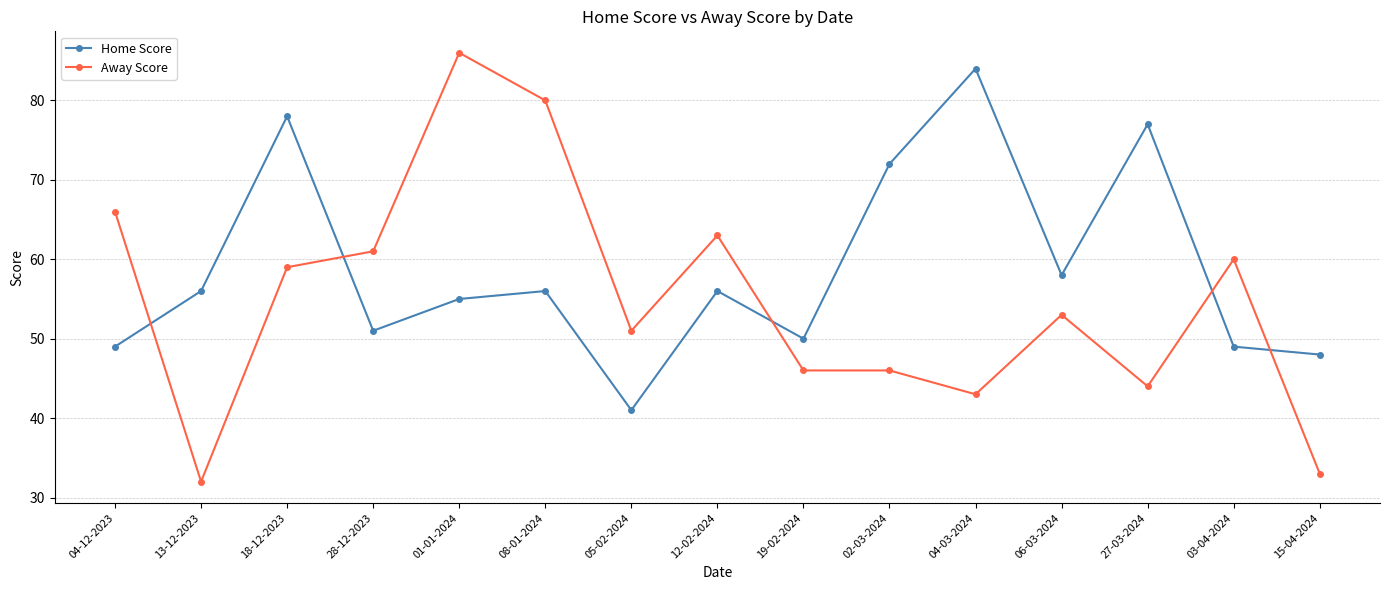

Reading right to left, transcribe all the data shown in this chart.

Home Score: 48	49	77	58	84	72	50	56	41	56	55	51	78	56	49
Away Score: 33	60	44	53	43	46	46	63	51	80	86	61	59	32	66